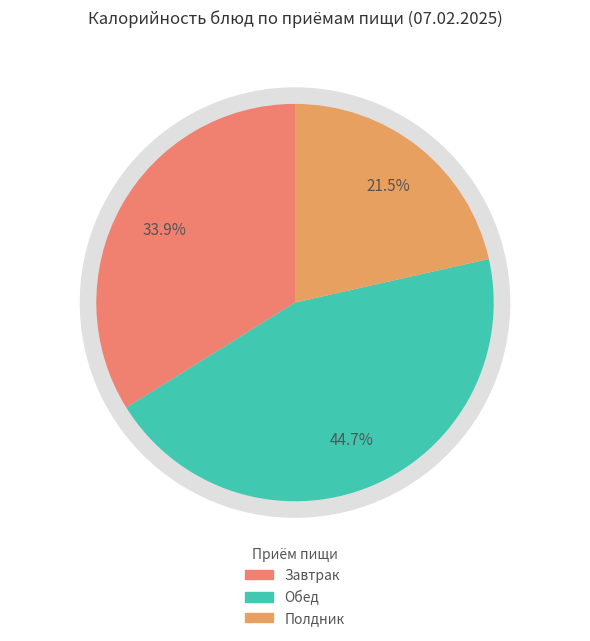

Is there a majority slice in this chart?

No